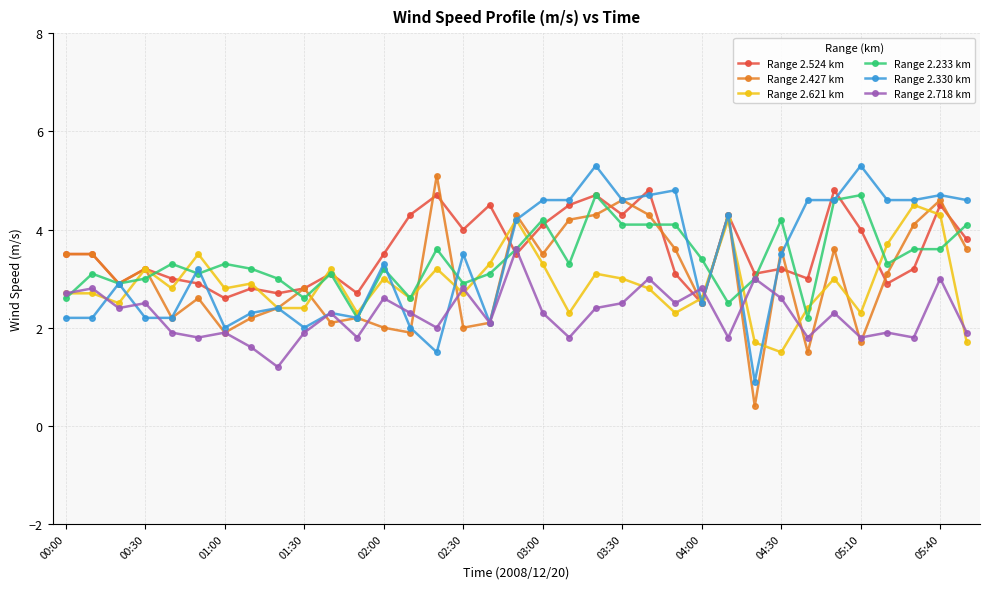

Reading right to left, transcribe all the data shown in this chart.

Range 2.524 km: 3.8	4.5	3.2	2.9	4.0	4.8	3.0	3.2	3.1	4.3	2.5	3.1	4.8	4.3	4.7	4.5	4.1	3.5	4.5	4.0	4.7	4.3	3.5	2.7	3.1	2.8	2.7	2.8	2.6	2.9	3.0	3.2	2.9	3.5	3.5
Range 2.427 km: 3.6	4.6	4.1	3.1	1.7	3.6	1.5	3.6	0.4	4.3	2.5	3.6	4.3	4.6	4.3	4.2	3.5	4.3	2.1	2.0	5.1	1.9	2.0	2.2	2.1	2.8	2.4	2.2	1.9	2.6	2.2	3.2	2.9	3.5	3.5
Range 2.621 km: 1.7	4.3	4.5	3.7	2.3	3.0	2.4	1.5	1.7	4.2	2.6	2.3	2.8	3.0	3.1	2.3	3.3	4.2	3.3	2.7	3.2	2.6	3.0	2.3	3.2	2.4	2.4	2.9	2.8	3.5	2.8	3.2	2.5	2.7	2.7
Range 2.233 km: 4.1	3.6	3.6	3.3	4.7	4.6	2.2	4.2	3.0	2.5	3.4	4.1	4.1	4.1	4.7	3.3	4.2	3.6	3.1	2.9	3.6	2.6	3.2	2.2	3.1	2.6	3.0	3.2	3.3	3.1	3.3	3.0	2.9	3.1	2.6
Range 2.330 km: 4.6	4.7	4.6	4.6	5.3	4.6	4.6	3.5	0.9	4.3	2.5	4.8	4.7	4.6	5.3	4.6	4.6	4.2	2.1	3.5	1.5	2.0	3.3	2.2	2.3	2.0	2.4	2.3	2.0	3.2	2.2	2.2	2.9	2.2	2.2
Range 2.718 km: 1.9	3.0	1.8	1.9	1.8	2.3	1.8	2.6	3.0	1.8	2.8	2.5	3.0	2.5	2.4	1.8	2.3	3.6	2.1	2.8	2.0	2.3	2.6	1.8	2.3	1.9	1.2	1.6	1.9	1.8	1.9	2.5	2.4	2.8	2.7